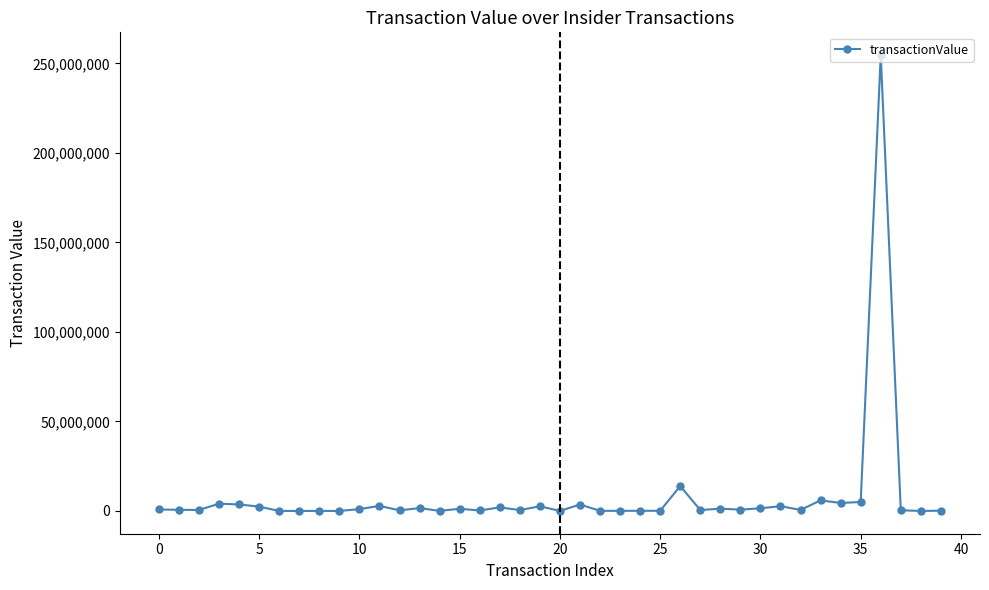

What is the difference between the maximum and minimum values?

254622637